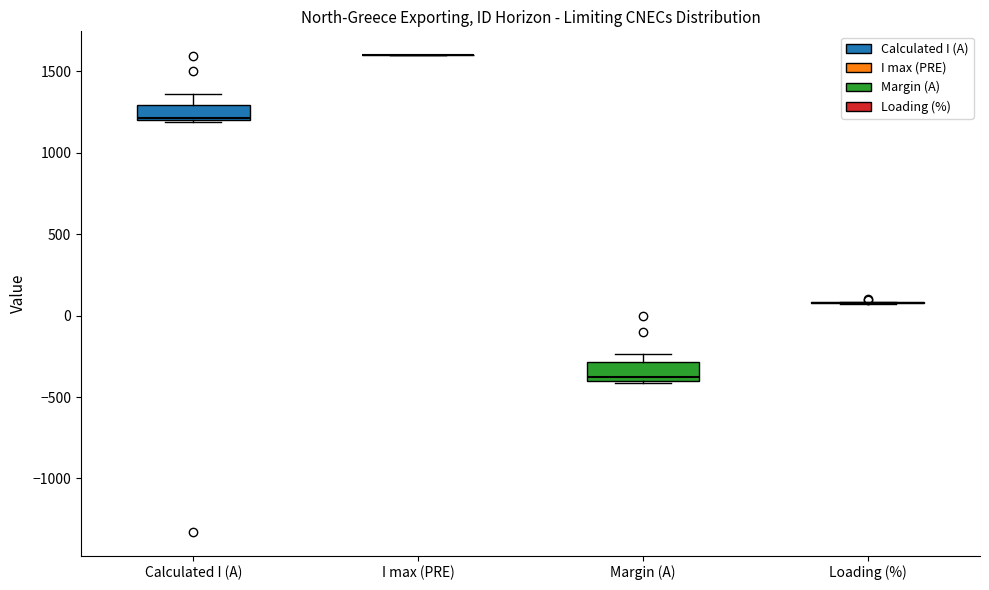

Where is the upper edge of the box for Calculated I (A) on the y-axis? The values are not printed on the chart, so give them approximately, as read against the axis.

1300